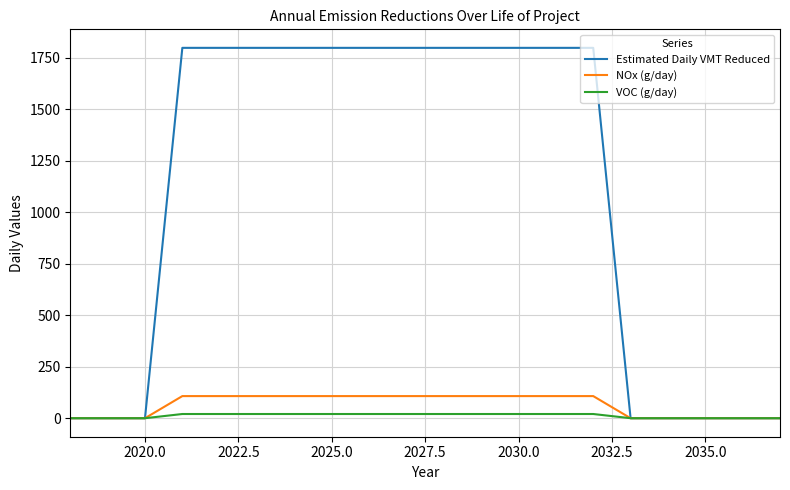

What is the difference between the second highest and second lowest values in the NOx (g/day) series?

107.4